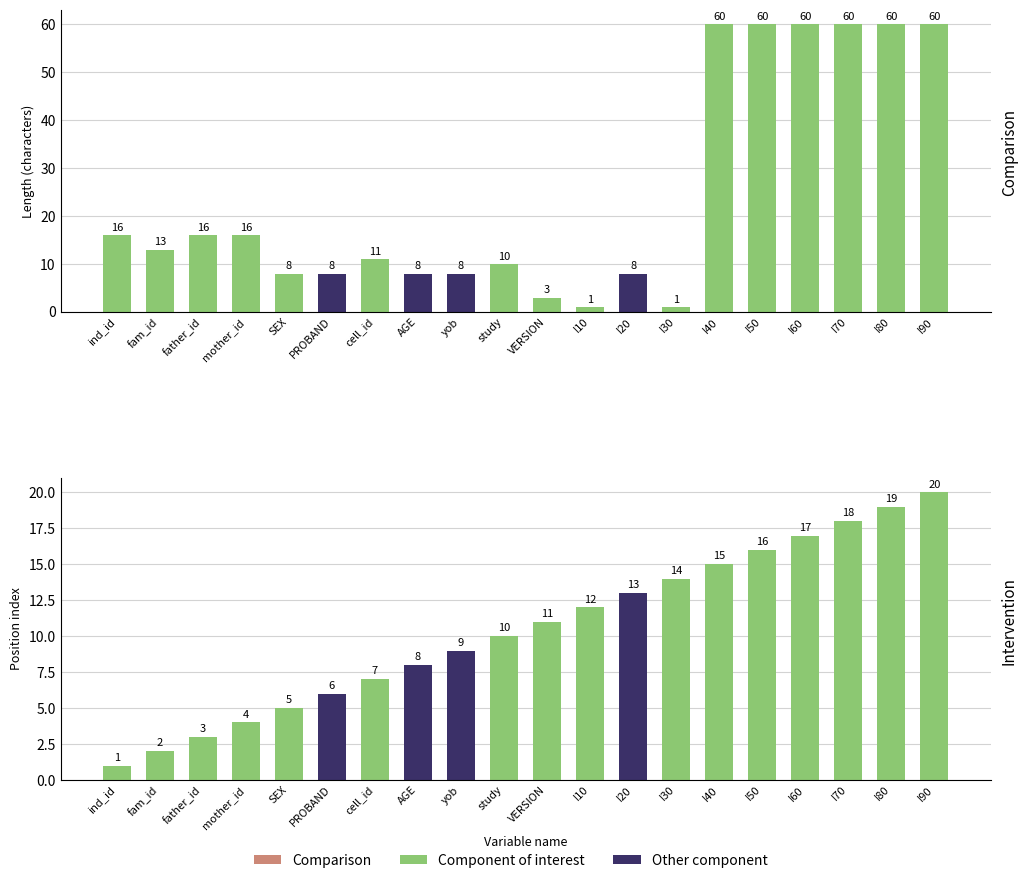

Which series has the largest range (max minus min)?

LENGTH